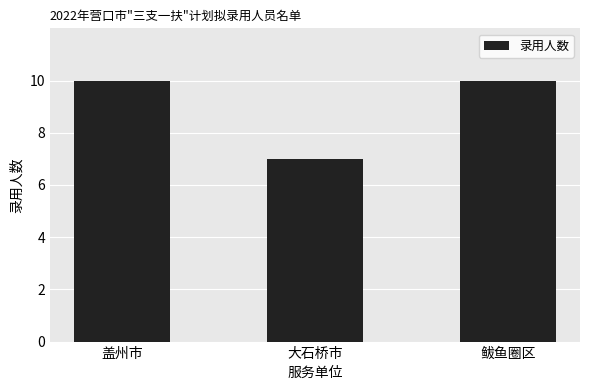

Between 鲅鱼圈区 and 大石桥市, which is larger?

鲅鱼圈区